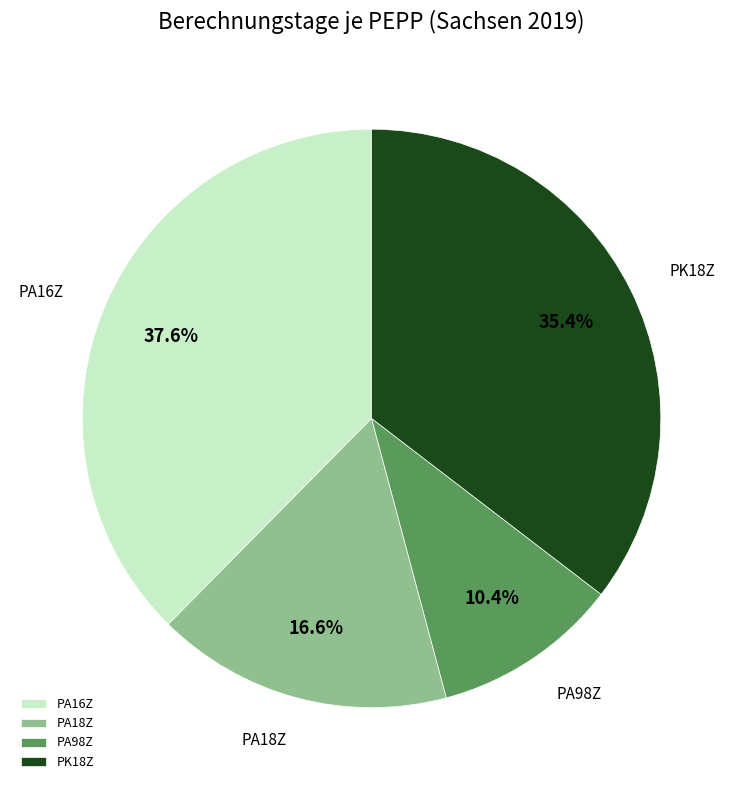

To the nearest percent, what is the combined percentage of PA16Z and PA98Z?

48%